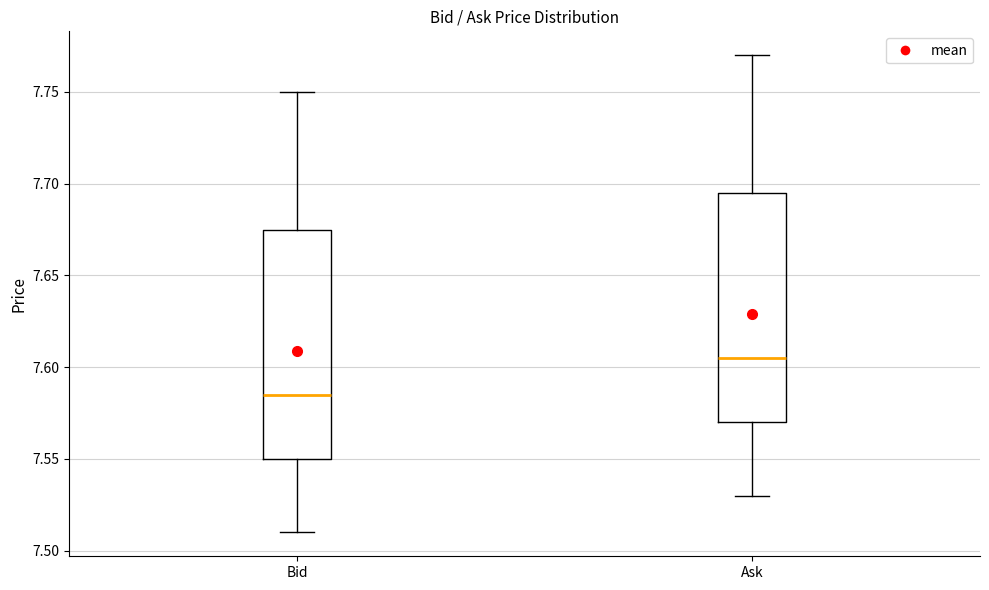

Reading left to right, transcribe this box plot: for each box, give where its median line is, the range the box spans, and where its two whiskers end, as read against the y-axis. The values are not printed on the chart, so give them approximately, as read against the axis.

Bid: median 7.585, box 7.550 to 7.675, whiskers 7.510 to 7.750
Ask: median 7.605, box 7.570 to 7.695, whiskers 7.530 to 7.770